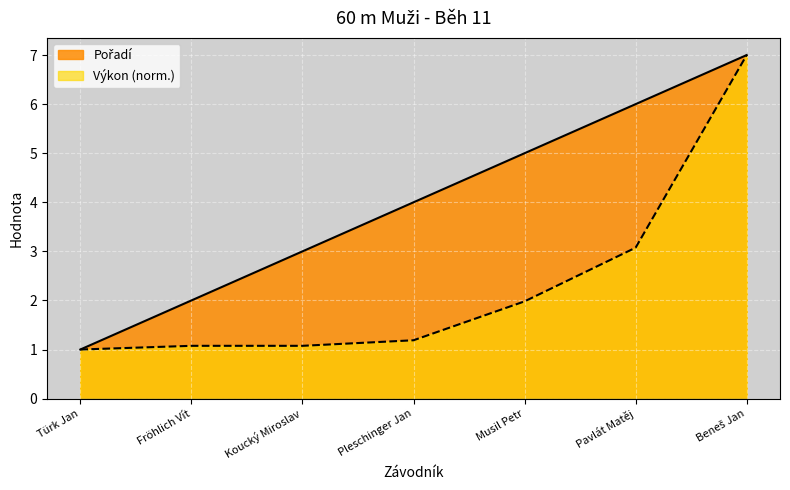

The value of Pořadí at Türk Jan is 1.5. True or false?

False